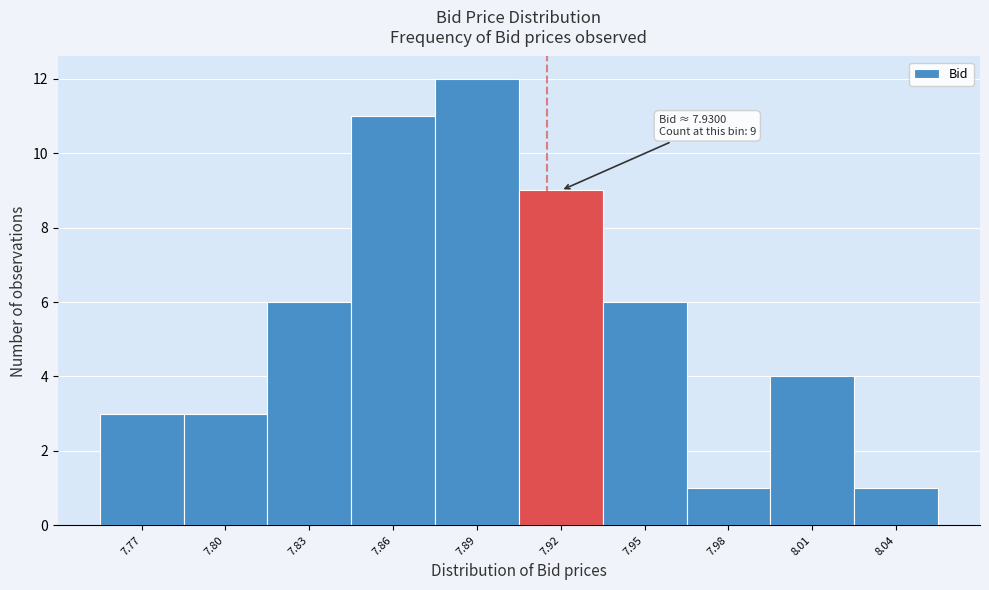

Reading left to right, transcribe all the data shown in this chart.

7.77=3	7.80=3	7.83=6	7.86=11	7.89=12	7.92=9	7.95=6	7.98=1	8.01=4	8.04=1